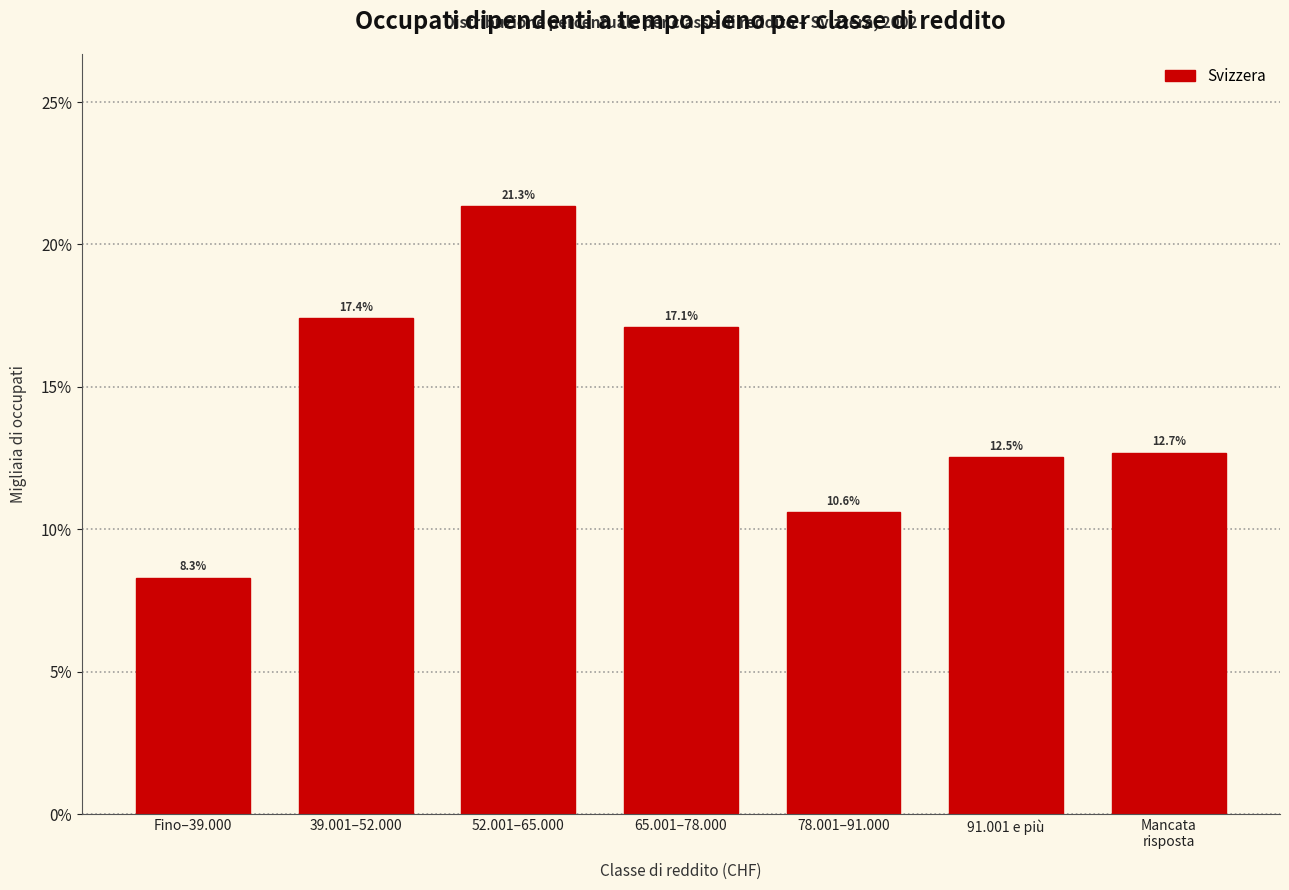

Reading left to right, list all the values displayed in this chart.

8.3	17.4	21.3	17.1	10.6	12.5	12.7